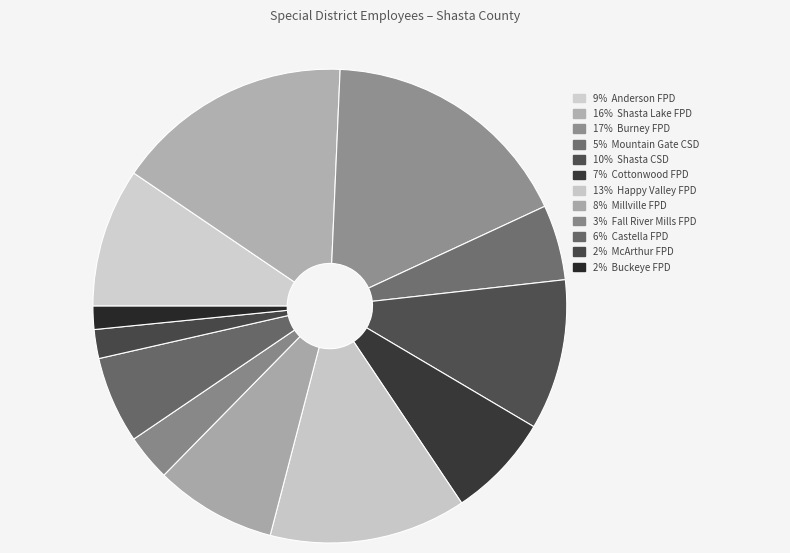

Which category has the biggest portion of the pie?

Burney Fire Protection District